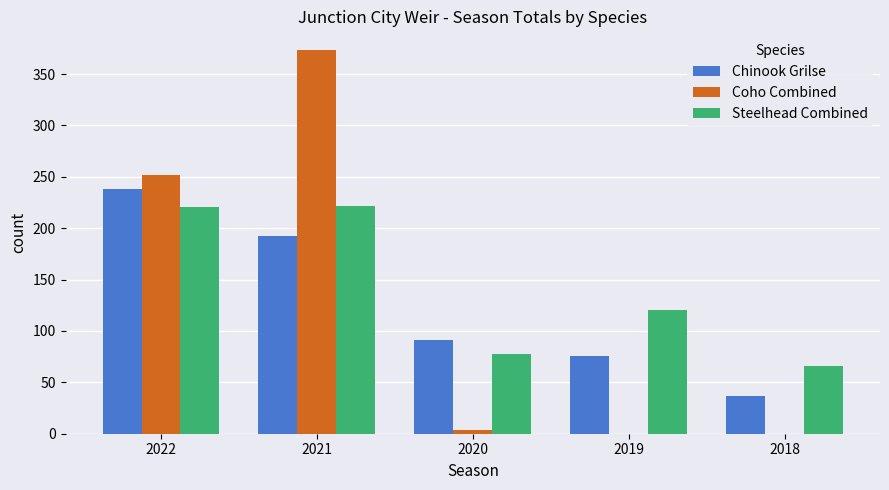

At which category is the sum across all series the highest?

2021